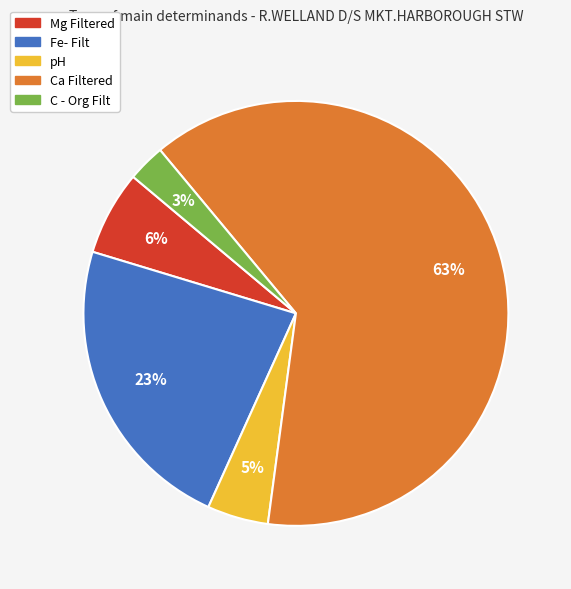

Rank the categories by value from lowest to highest.

C - Org Filt, pH, Mg Filtered, Fe- Filt, Ca Filtered